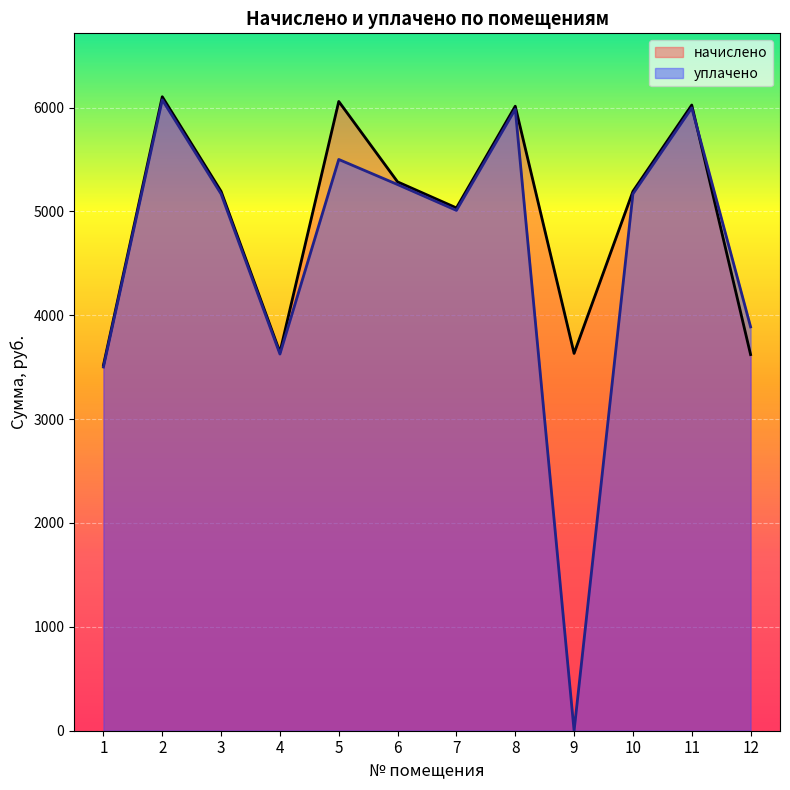

How many times do начислено and уплачено cross each other?

1